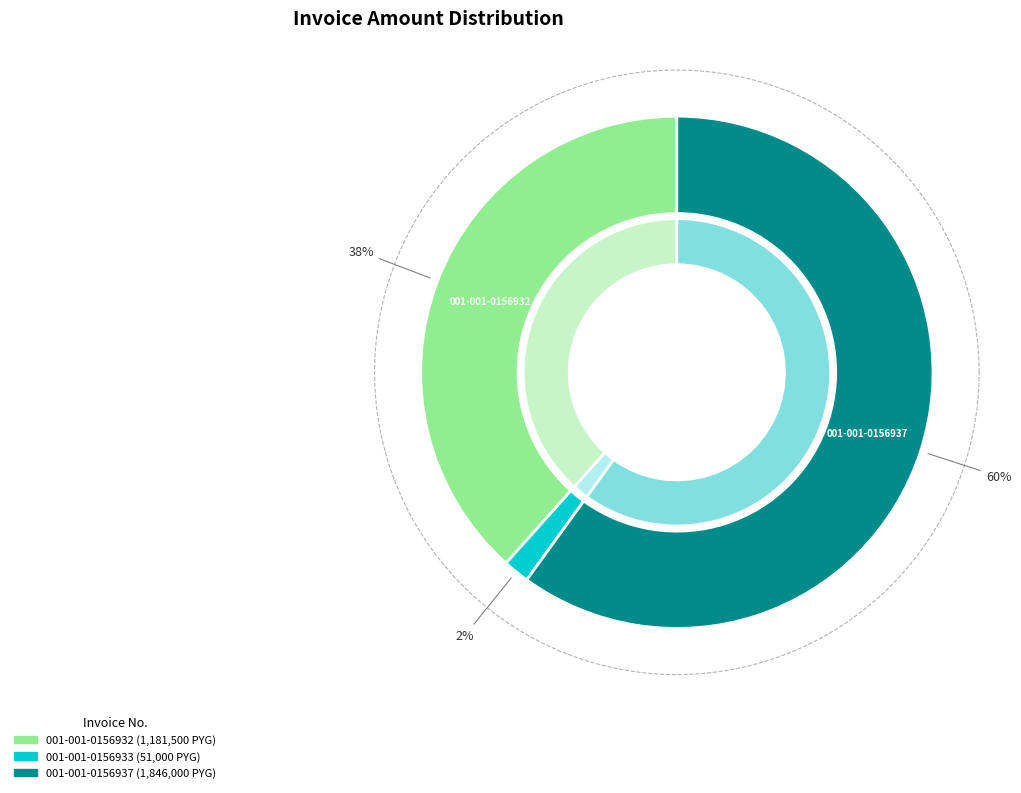

To the nearest percent, what percentage of the pie is 001-001-0156933?

2%